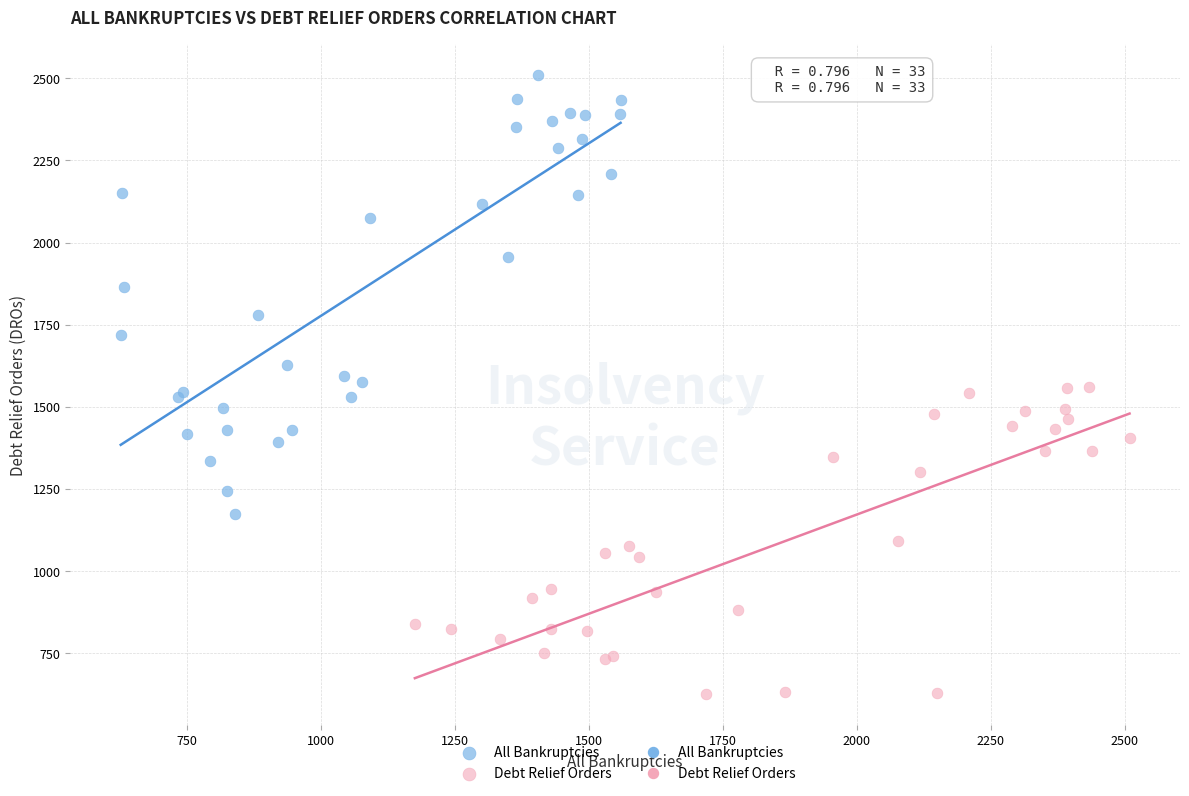

Which series has the largest Y range (max minus min)?

All Bankruptcies